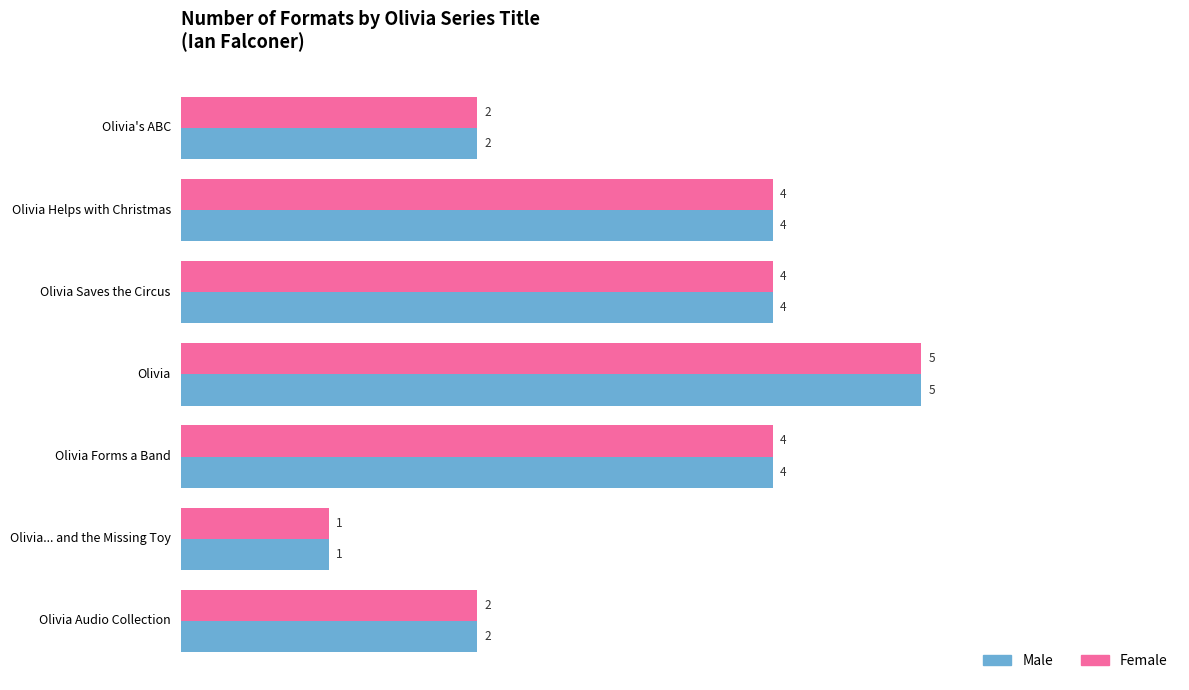

What is the sum of all Female values?

22